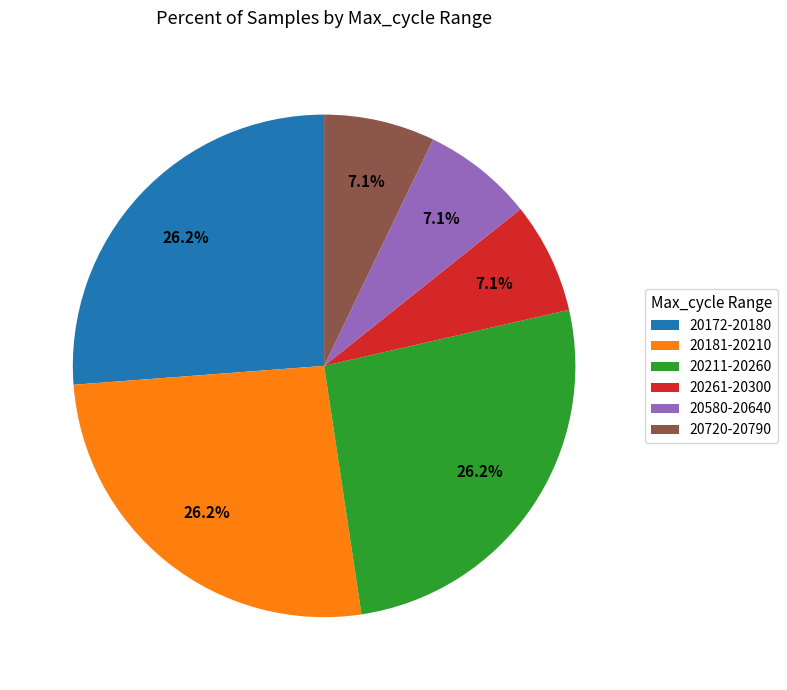

Do 20261-20300 and 20211-20260 together represent more than half of the pie?

No